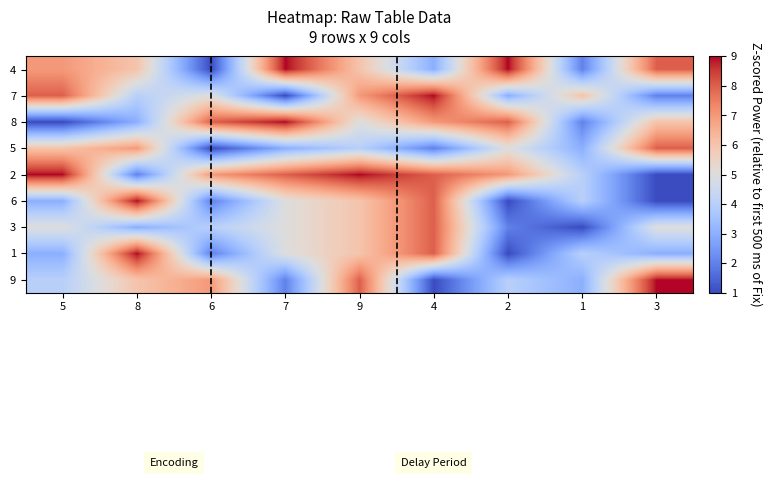

What is the smallest value displayed?

1